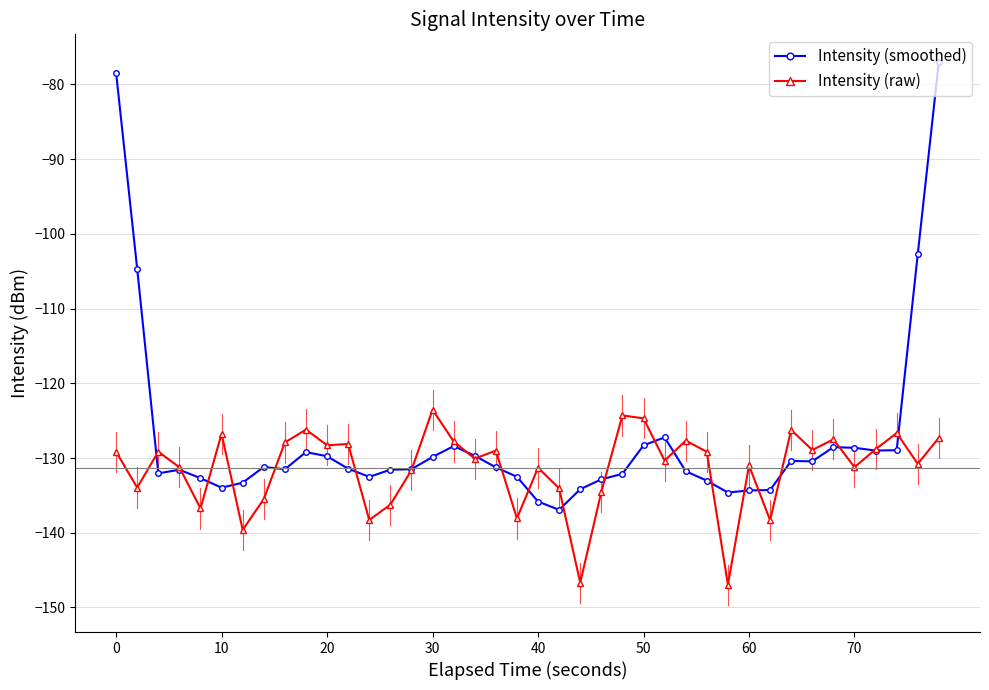

What is the lowest value of the Intensity (raw) series?

-147.0